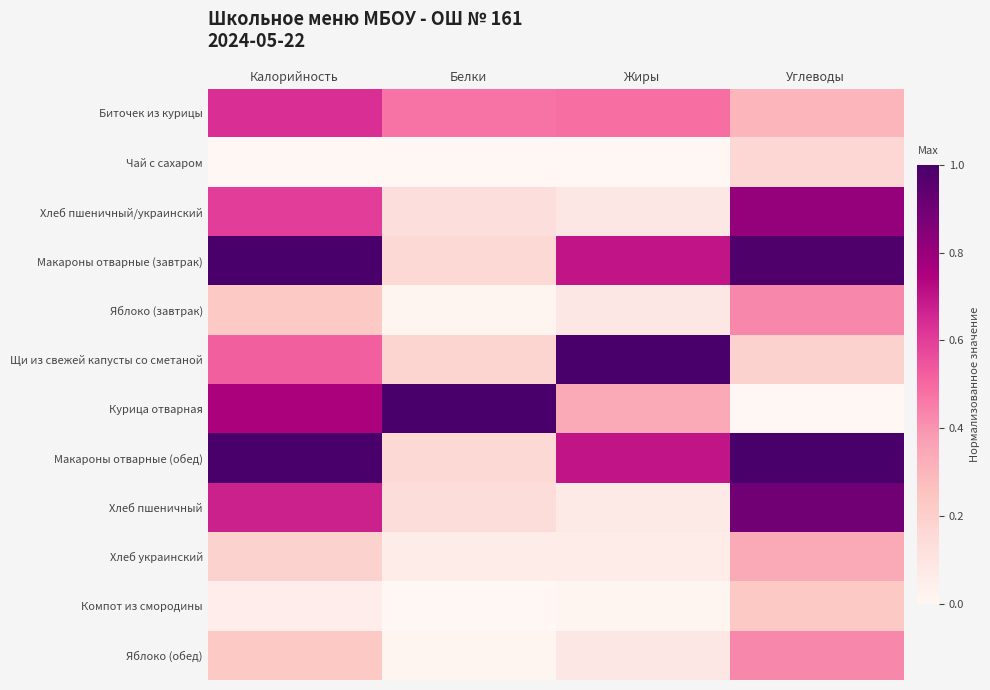

What is the difference between the highest and lowest values at Углеводы?

1.0